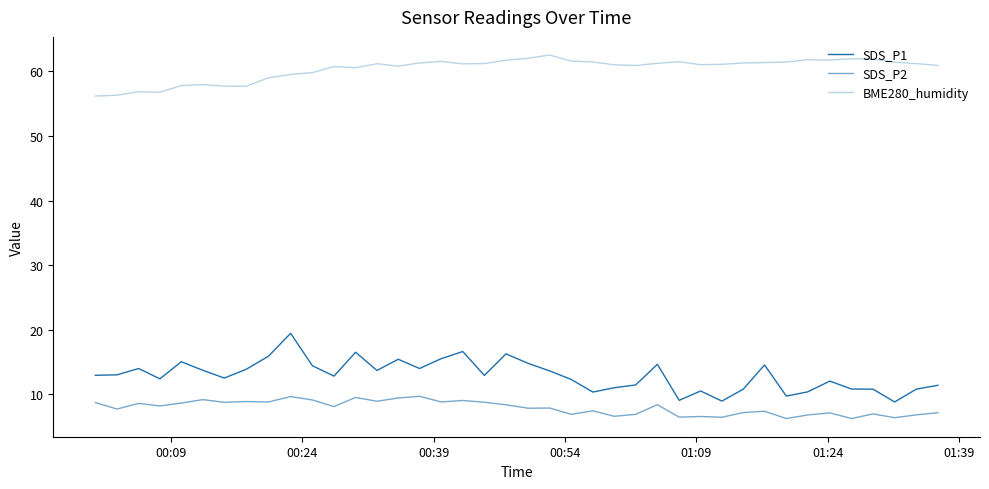

Does the chart display data point markers on the line(s)?

No